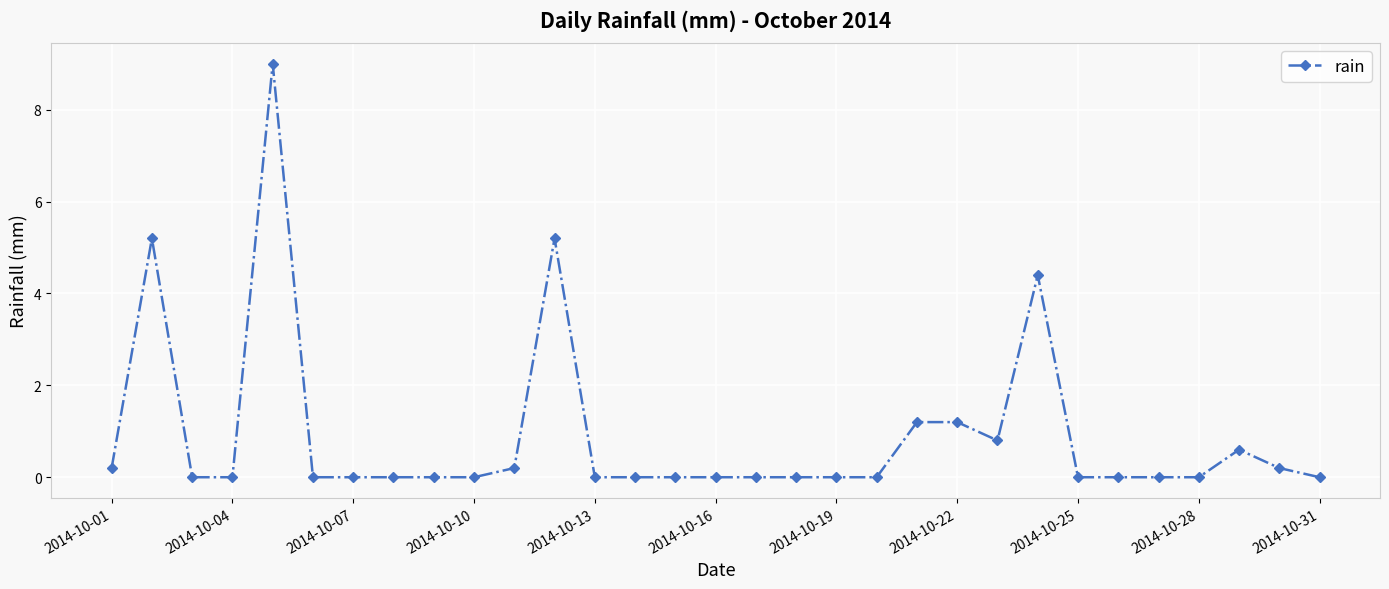

What is the maximum value shown in the chart?

9.0